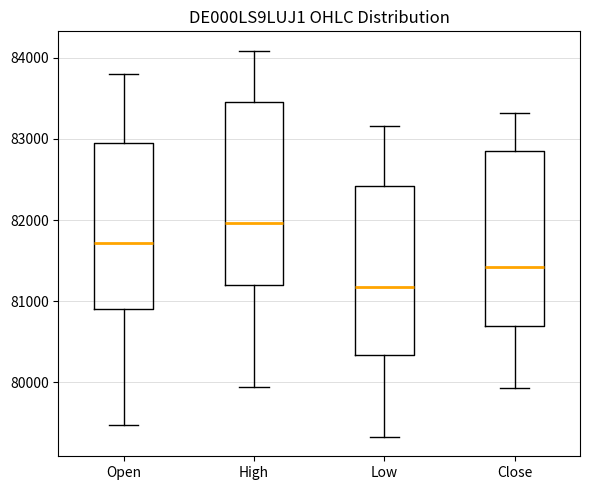

Where does the upper whisker of the box for Close end on the y-axis? The values are not printed on the chart, so give them approximately, as read against the axis.

83300